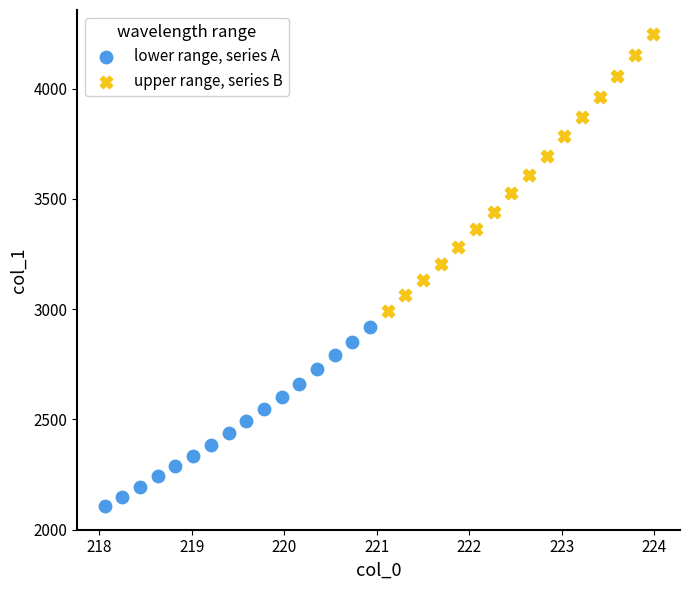

Which series has the widest spread of Y values?

upper range, series B